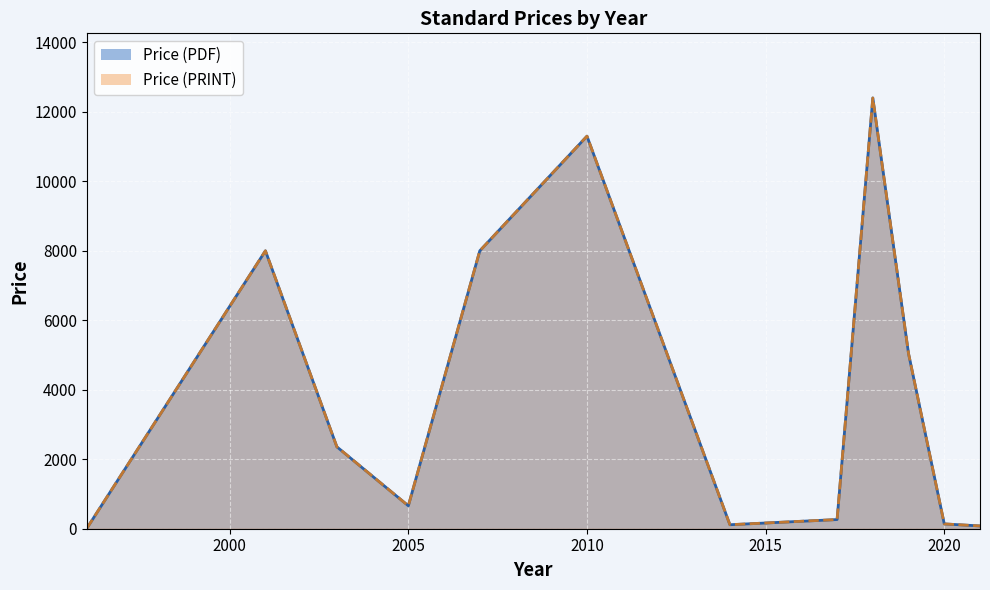

Rank the series at 2003 from highest to lowest value.

Price (PDF), Price (PRINT)